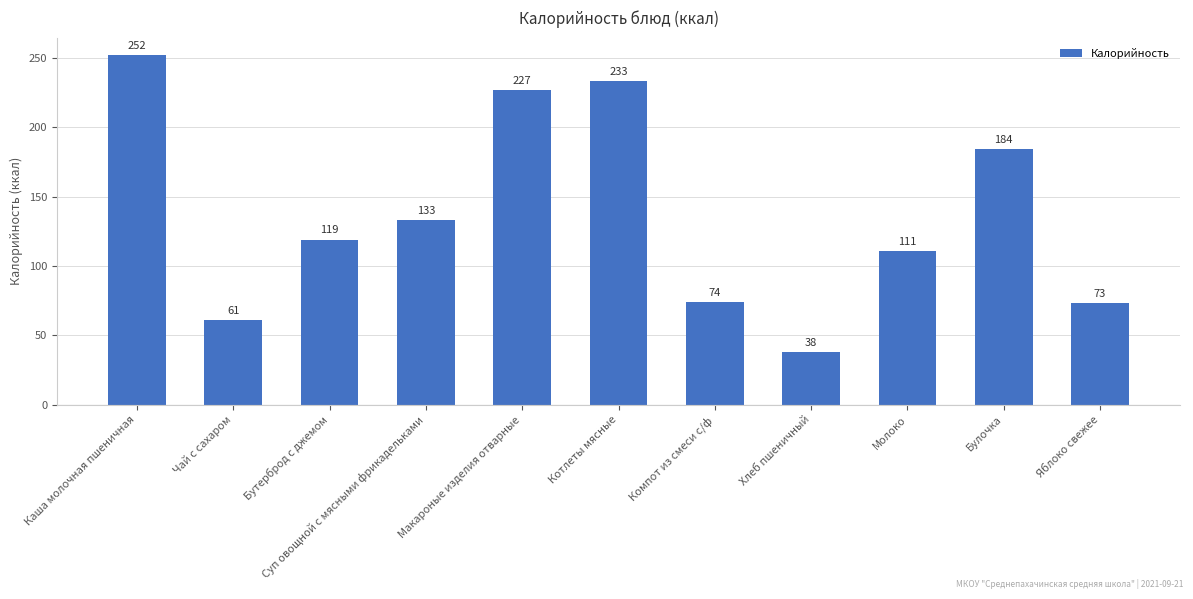

Where does the data first go above 119?

Каша молочная пшеничная